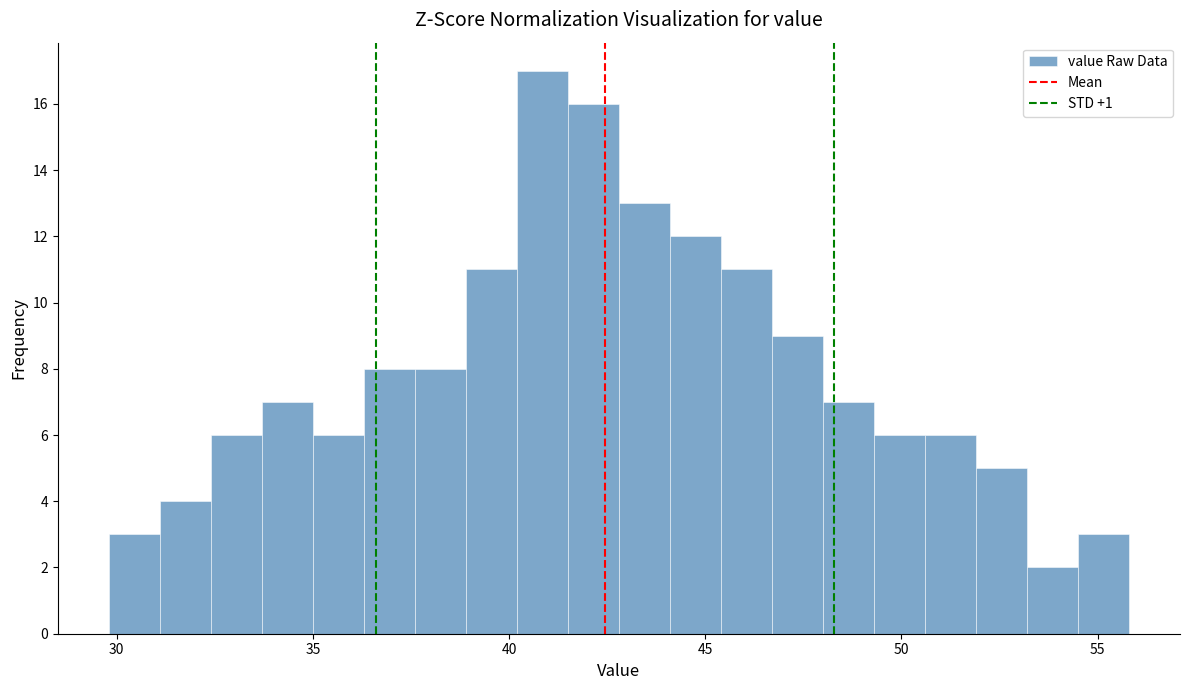

Around what value on the x-axis is the tallest bar? Give the approximate position of its centre, as read against the axis.

41.0